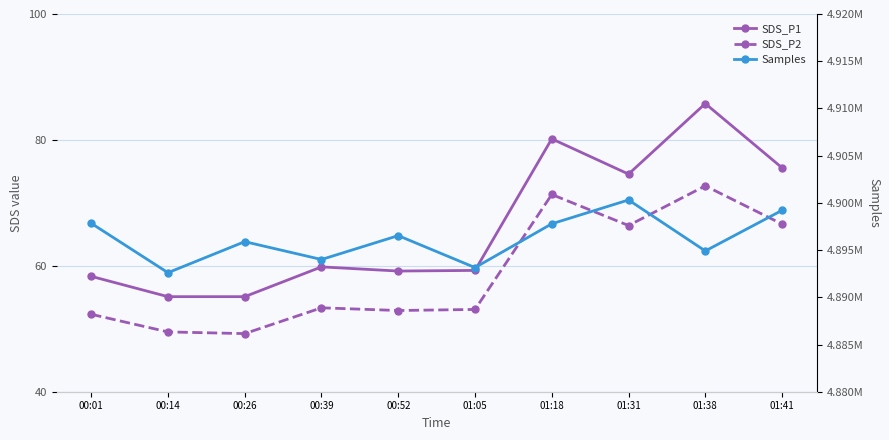

True or false: Samples and SDS_P1 intersect in this chart.

False